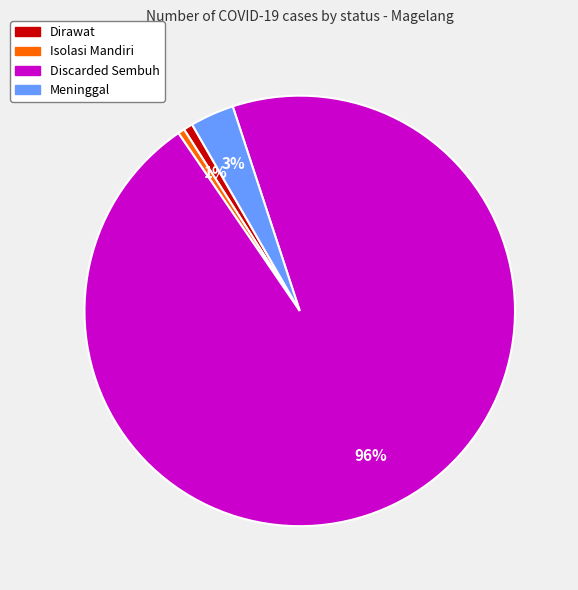

To the nearest percent, what is the average slice percentage?

25%